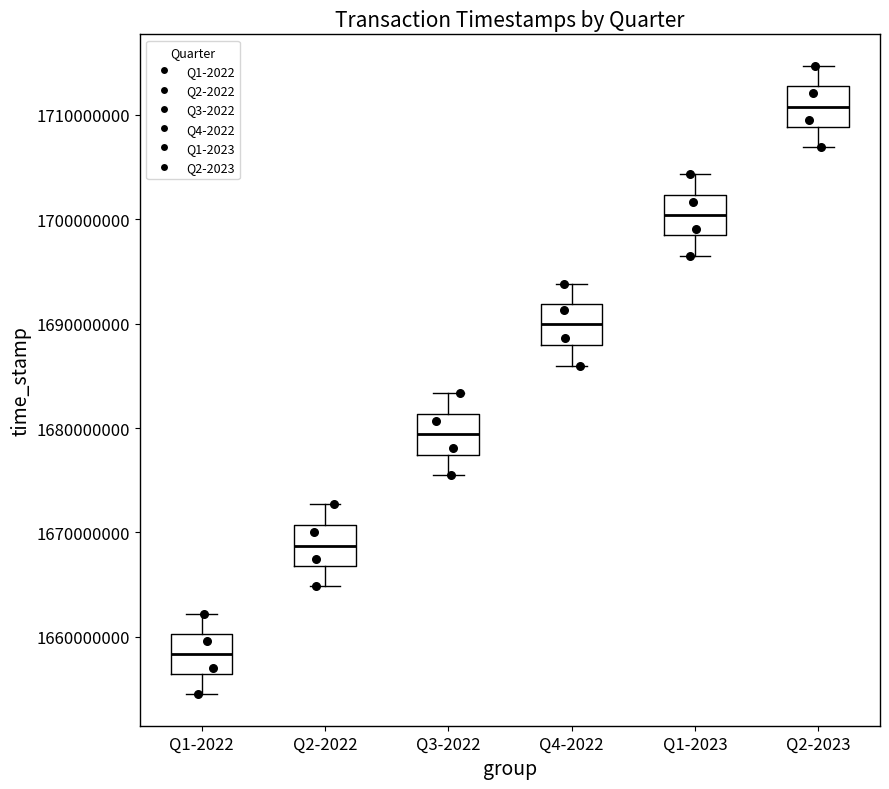

Where does the median line of the box for Q2-2023 sit on the y-axis? The values are not printed on the chart, so give them approximately, as read against the axis.

1711000000